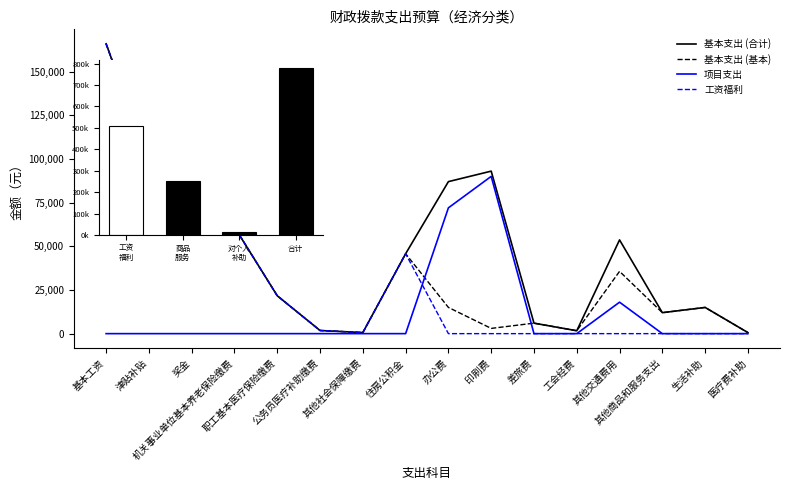

Is it true that the value at 医疗费补助 is 373?

False